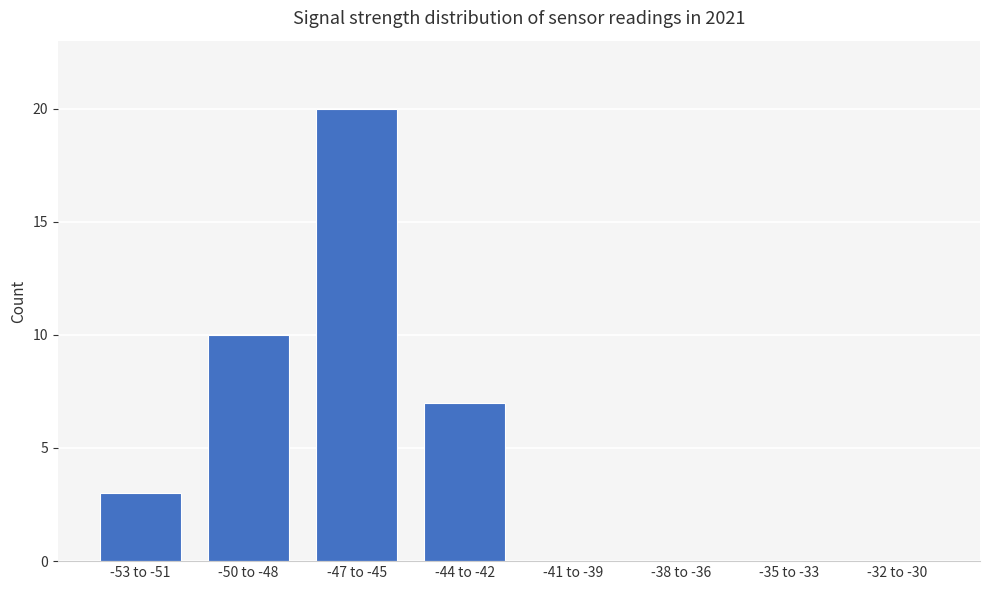

What is the maximum value shown in the chart?

20